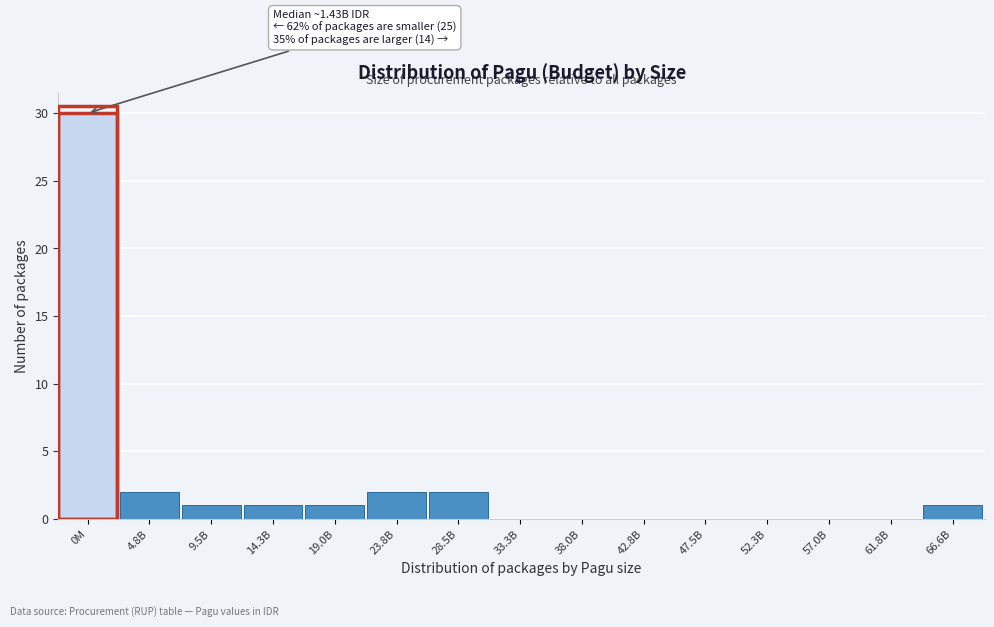

Reading right to left, what are all the values shown in this chart?

66.6B=1	61.8B=0	57.0B=0	52.3B=0	47.5B=0	42.8B=0	38.0B=0	33.3B=0	28.5B=2	23.8B=2	19.0B=1	14.3B=1	9.5B=1	4.8B=2	0M=30